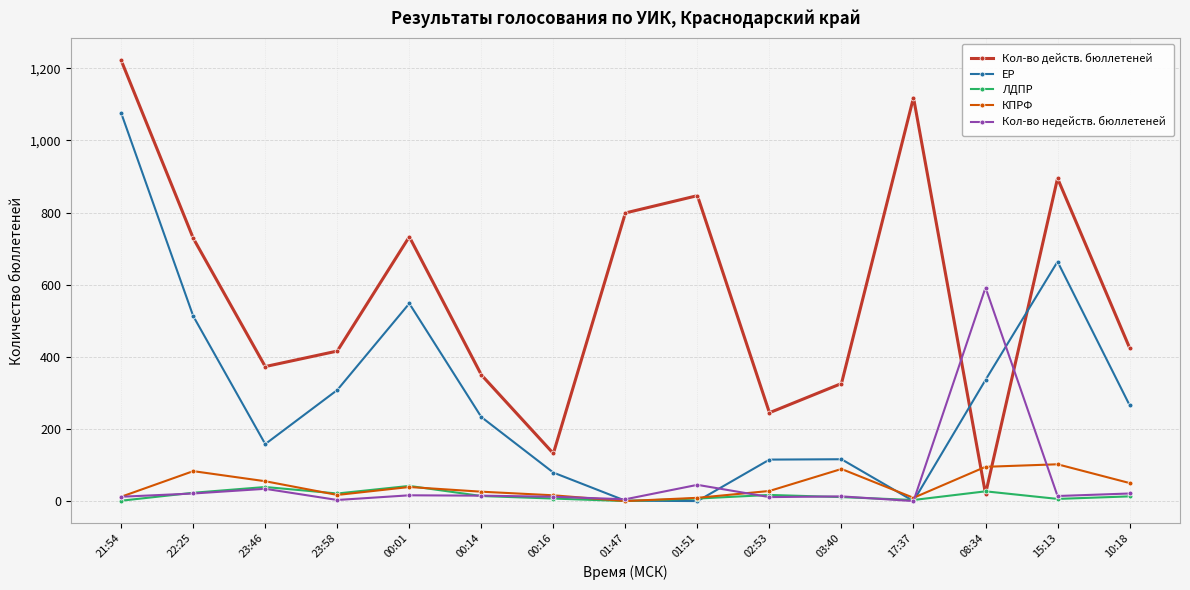

What are all the series names shown in the legend?

Кол-во действ. бюллетеней, ЕР, ЛДПР, КПРФ, Кол-во недейств. бюллетеней